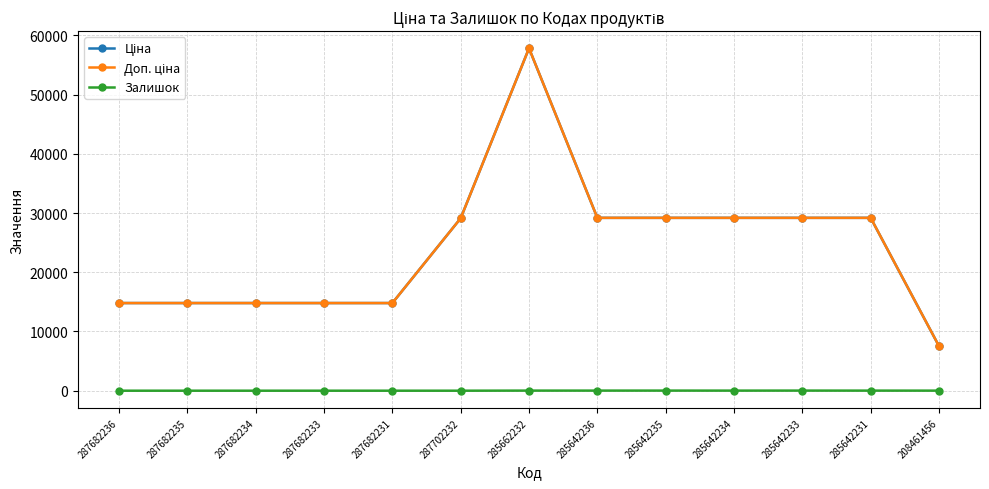

Reading left to right, transcribe all the data shown in this chart.

Ціна: 14800.8	14800.8	14800.8	14800.8	14800.8	29119.2	57826.2	29188.5	29188.5	29188.5	29188.5	29188.5	7530.7
Доп. ціна: 14800.8	14800.8	14800.8	14800.8	14800.8	29119.2	57826.2	29188.5	29188.5	29188.5	29188.5	29188.5	7530.7
Залишок: 0.0	0.0	0.0	0.0	0.0	0.0	16.0	16.0	17.0	14.0	18.0	13.0	11.0